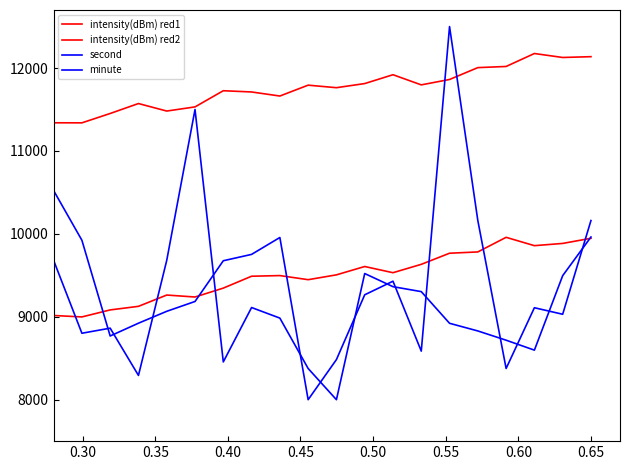

Does the chart display data point markers on the line(s)?

No